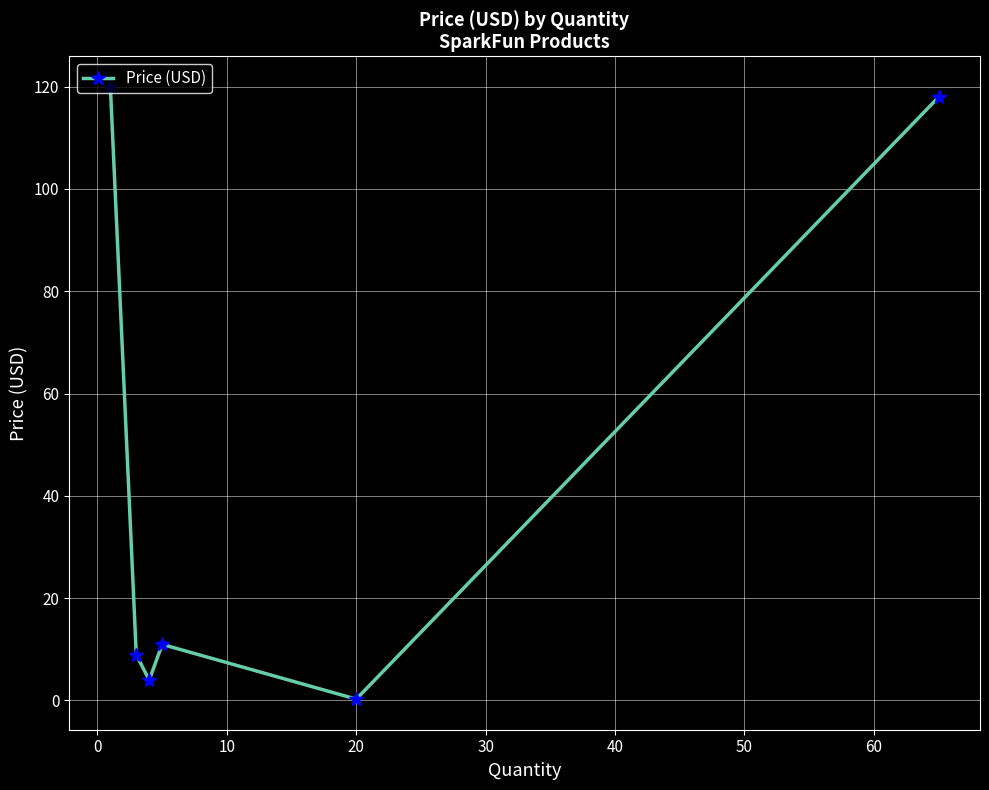

How many points are lower than both their immediate neighbors (excluding endpoints)?

2